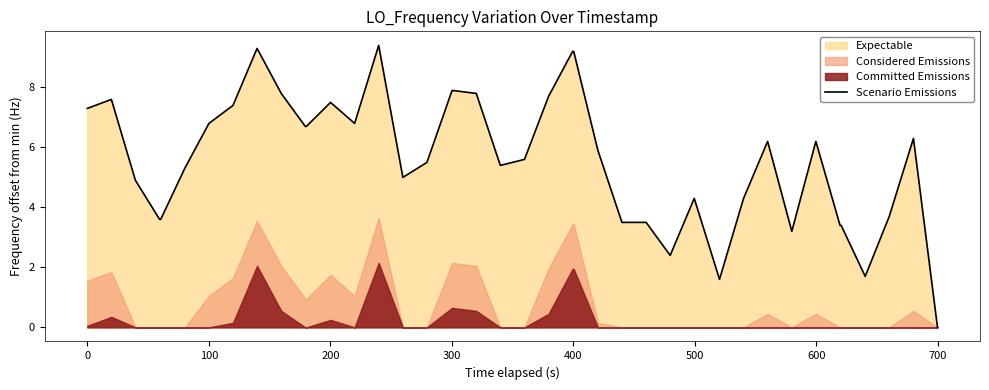

What is the maximum value for Scenario Emissions?

9.4